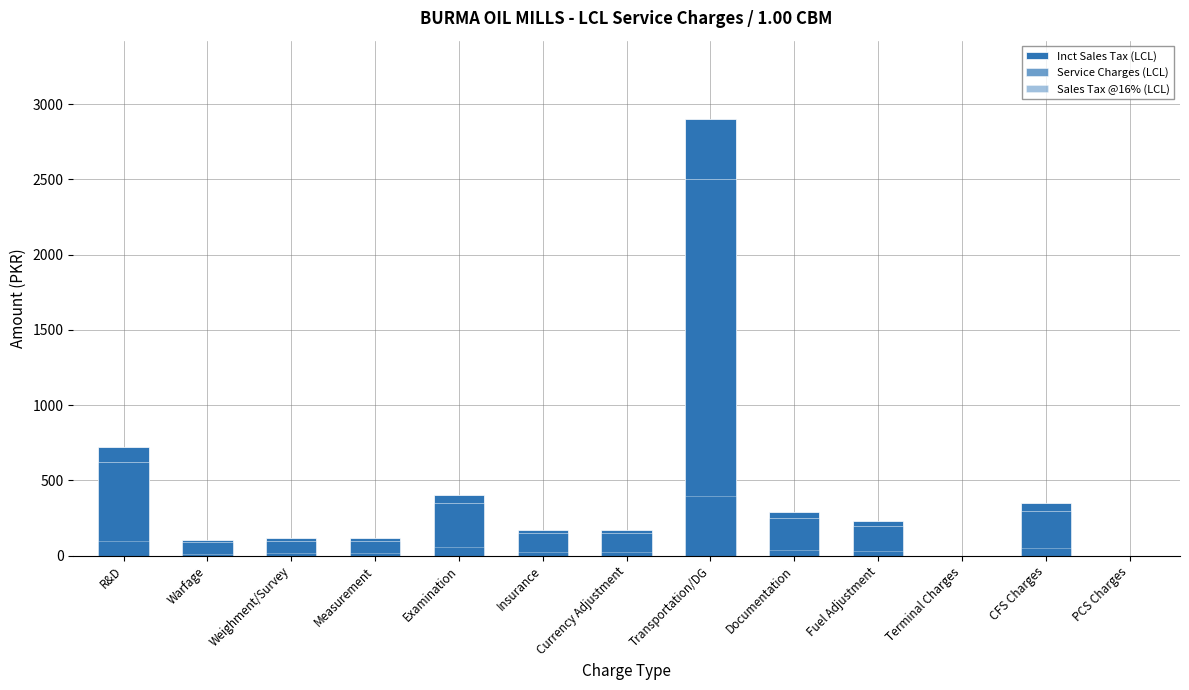

Which category has the highest value across all series?

Transportation/DG